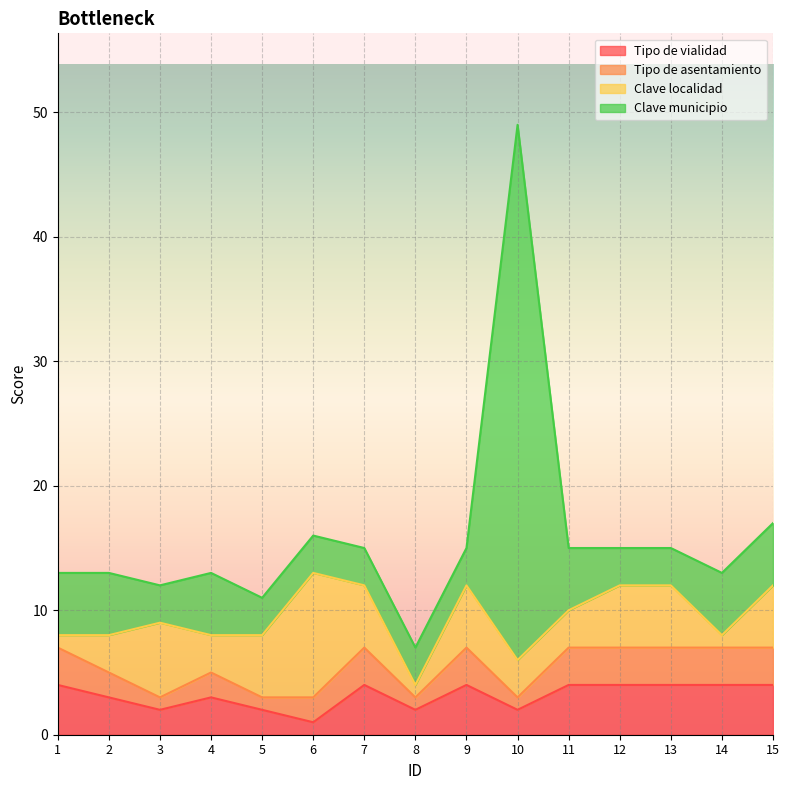

What is the smallest value displayed?

1